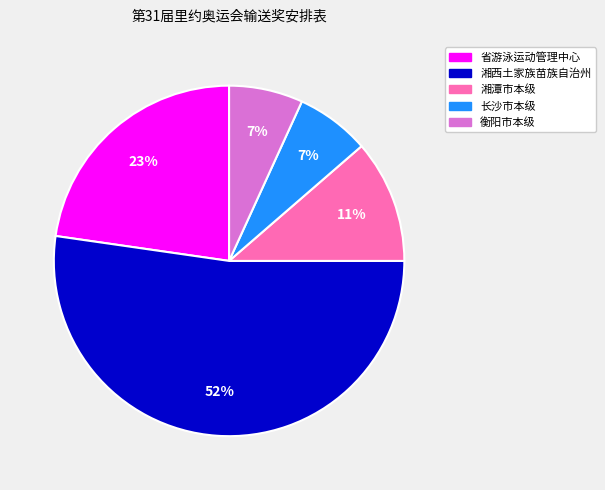

Is there any slice that represents more than half of the pie?

Yes